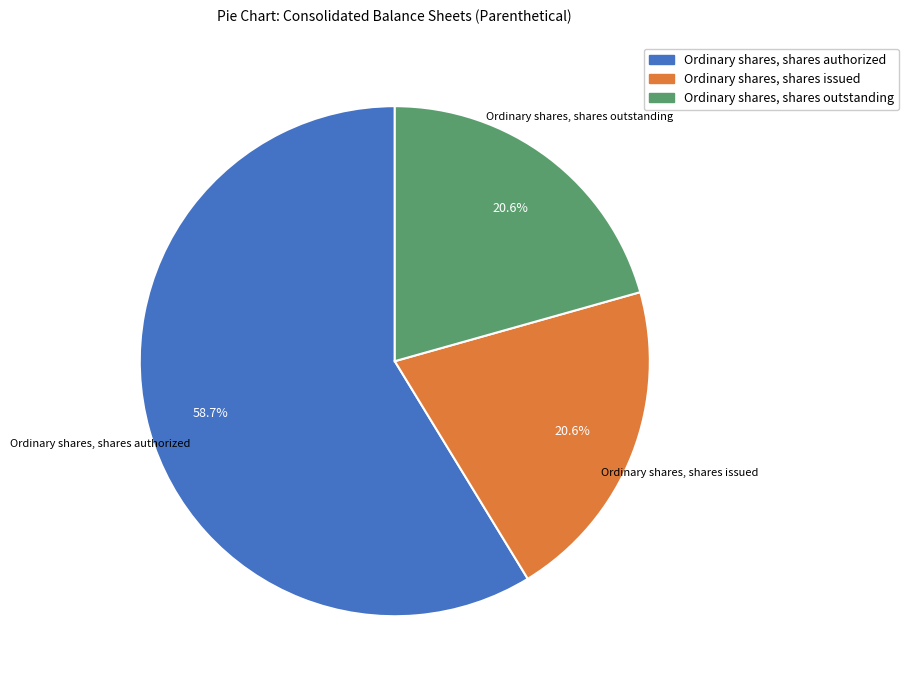

Approximately how many times larger is the value at Ordinary shares, shares issued compared to Ordinary shares, shares outstanding?

1.0